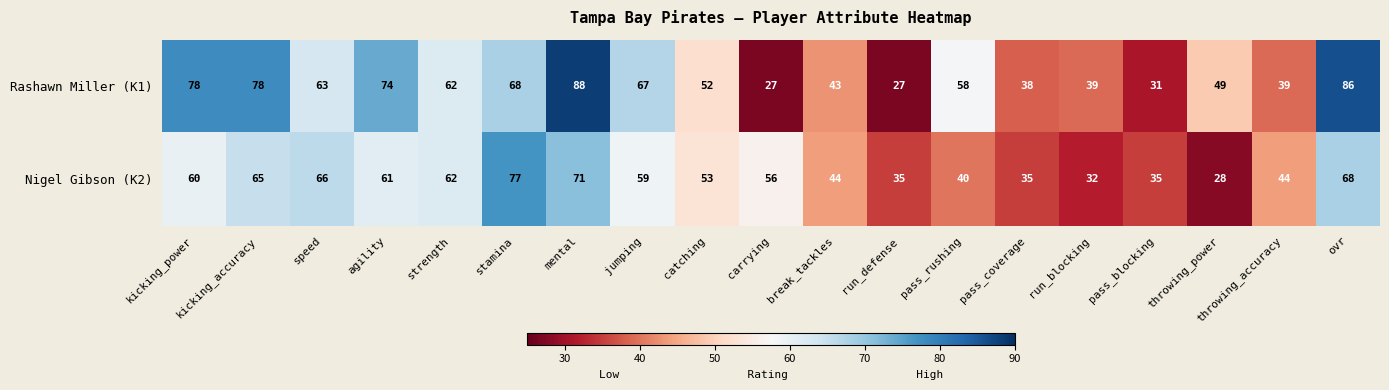

The value of Rashawn Miller (K1) at speed is 106. True or false?

False